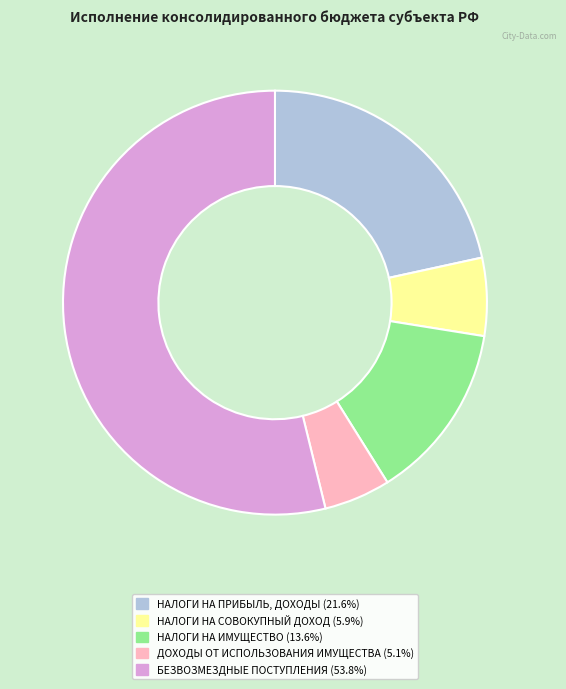

Rank the categories by value from lowest to highest.

ДОХОДЫ ОТ ИСПОЛЬЗОВАНИЯ ИМУЩЕСТВА, НАЛОГИ НА СОВОКУПНЫЙ ДОХОД, НАЛОГИ НА ИМУЩЕСТВО, НАЛОГИ НА ПРИБЫЛЬ, ДОХОДЫ, БЕЗВОЗМЕЗДНЫЕ ПОСТУПЛЕНИЯ